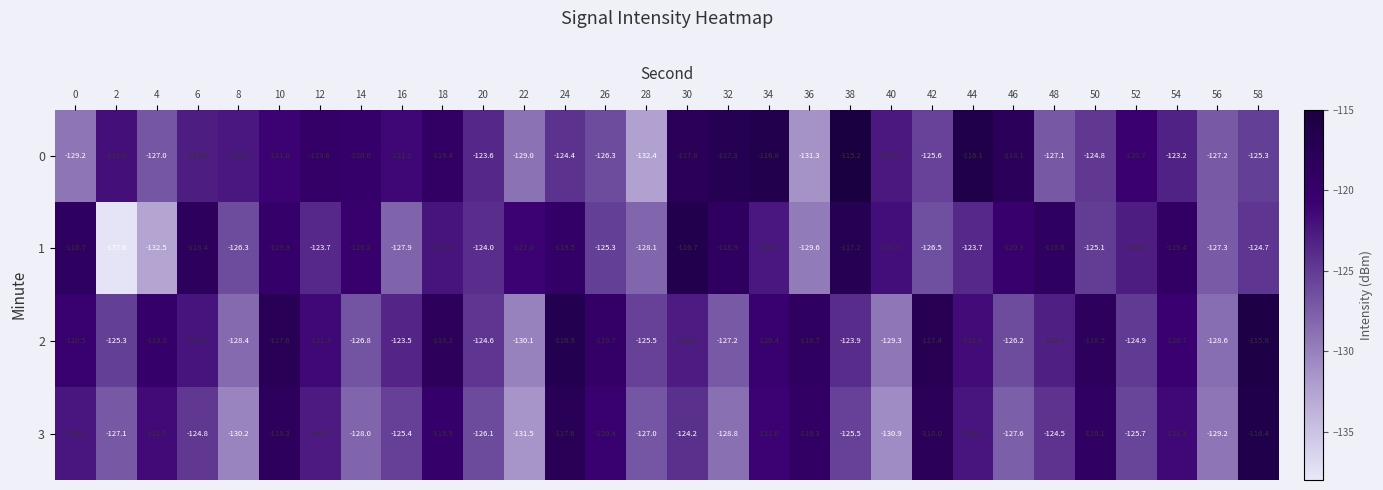

How many data points in 3 are above -124?

14